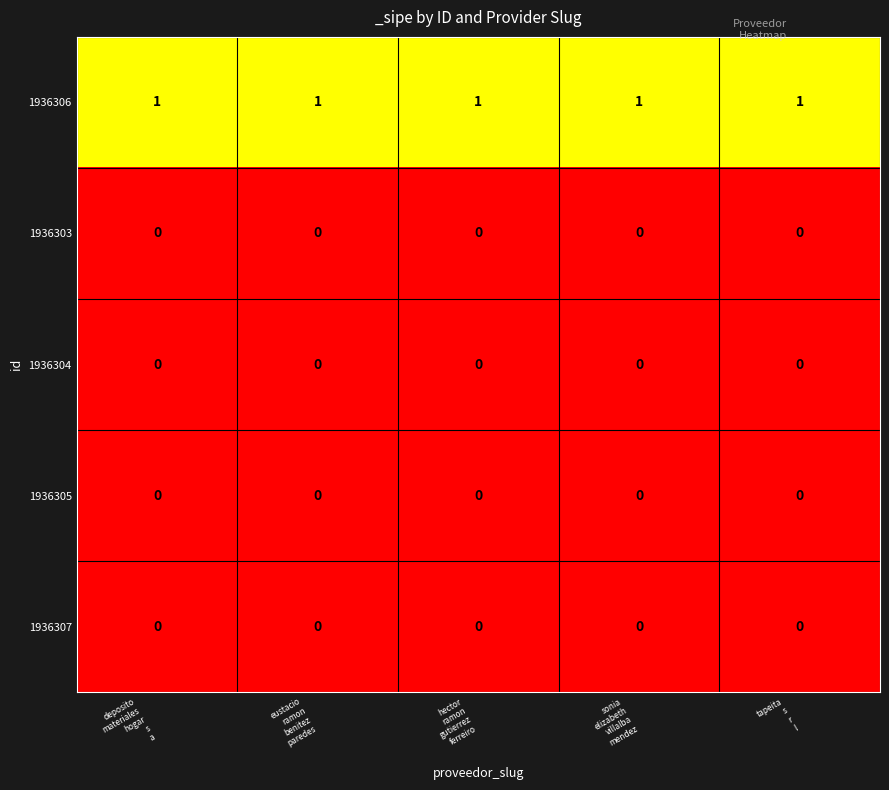

At how many categories does at least one series exceed 0?

5